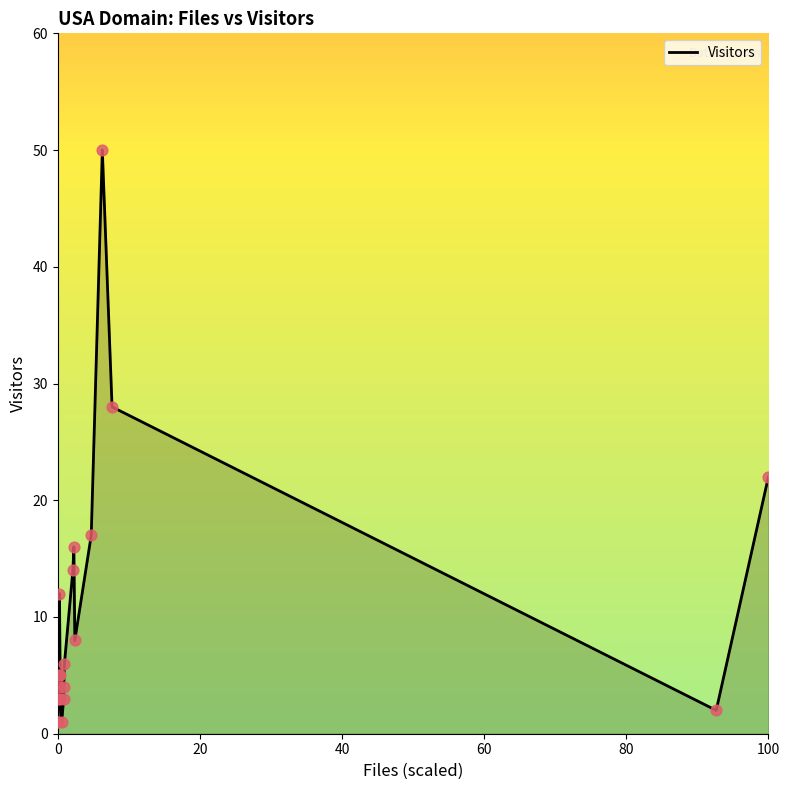

What is the greatest value displayed?

50